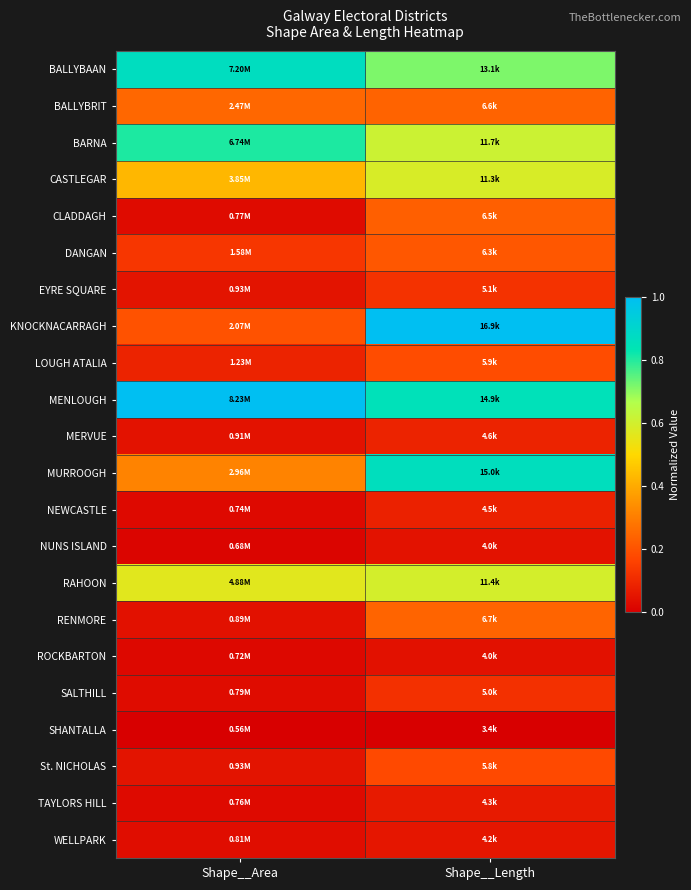

What is the maximum value shown in the chart?

1.0